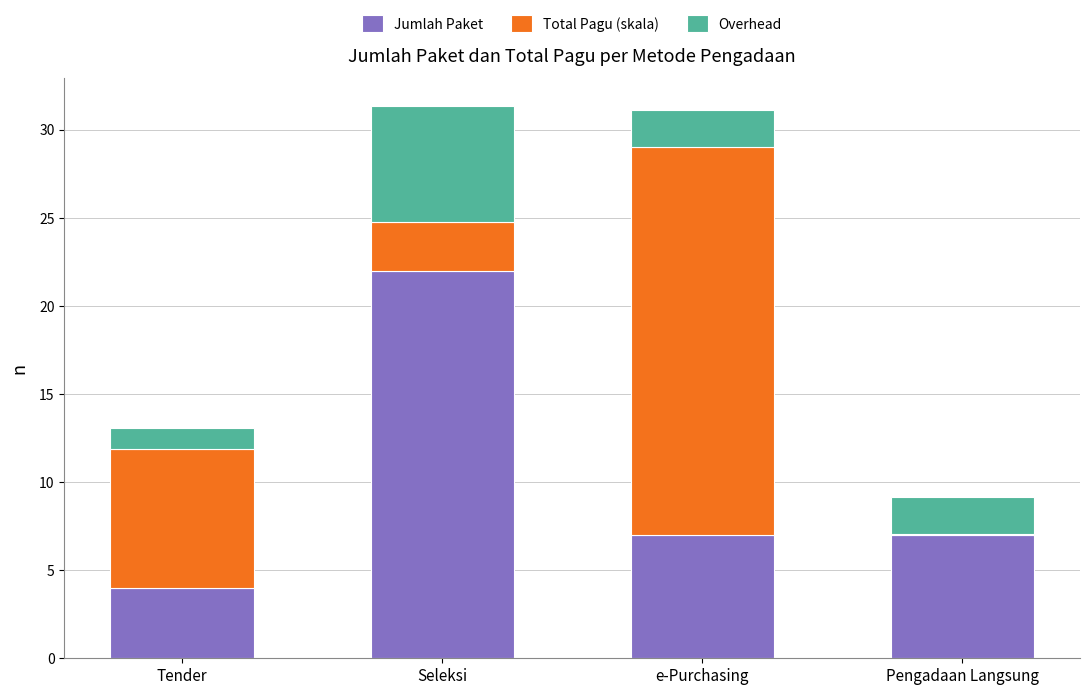

What is the maximum value for Jumlah Paket?

22.0